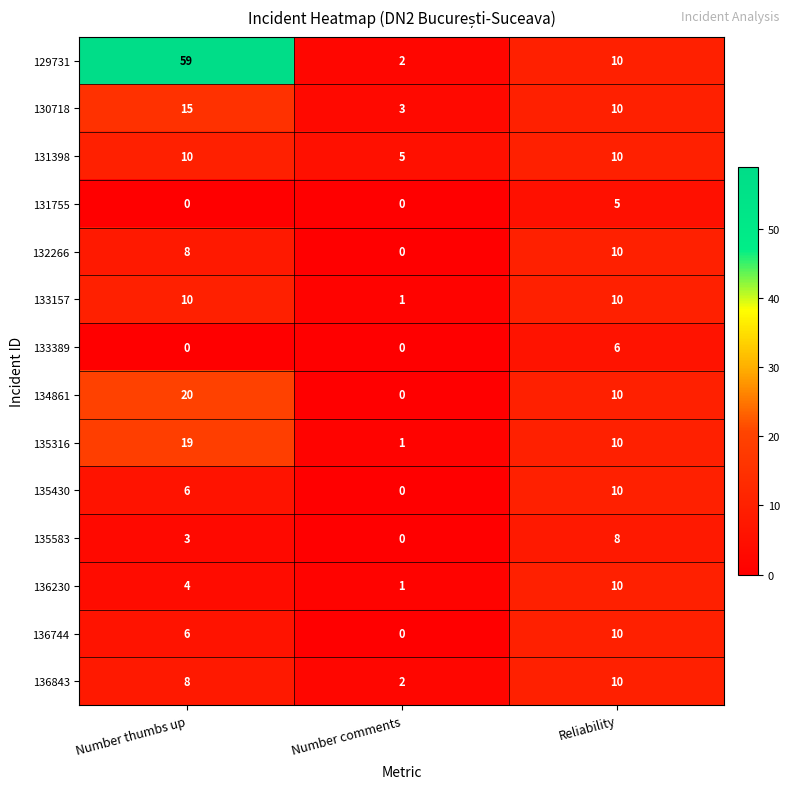

Is it true that 131398 equals 16 at Number thumbs up?

False